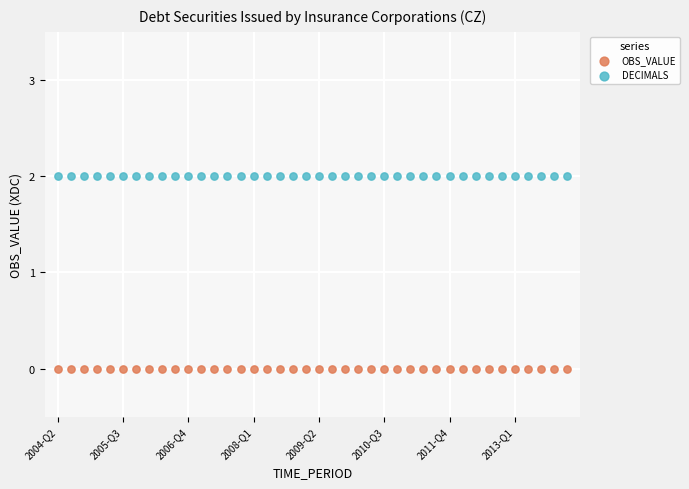

What are all the series names shown in the legend?

OBS_VALUE, DECIMALS